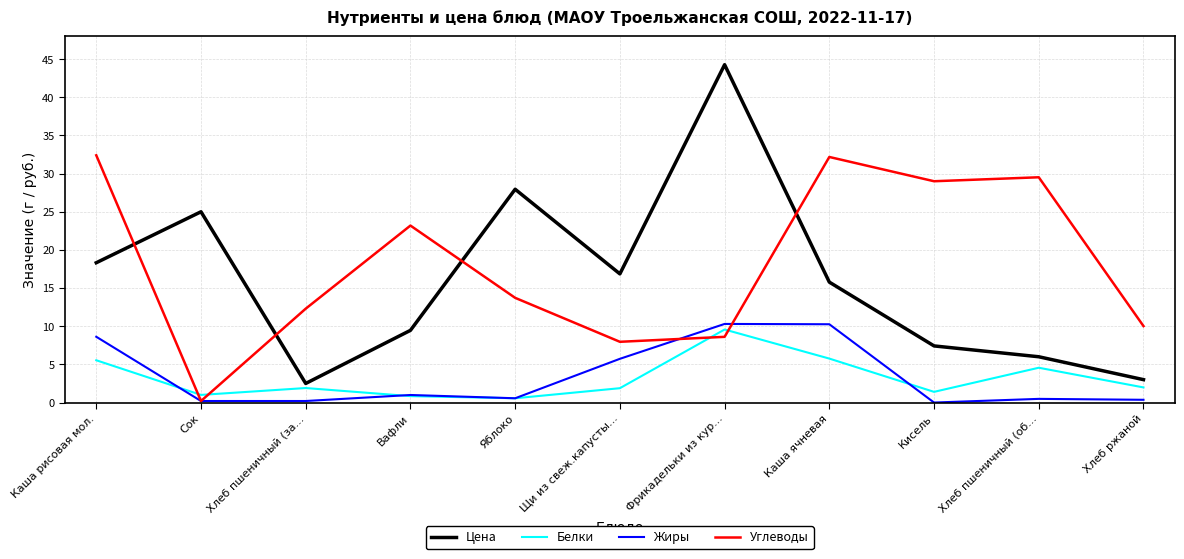

Which series changed the most between Сок and Фрикадельки из кур...?

Цена